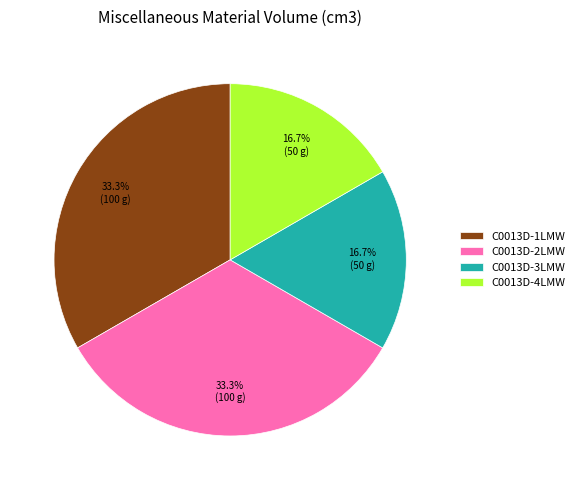

To the nearest percent, what portion does C0013D-2LMW represent?

33%